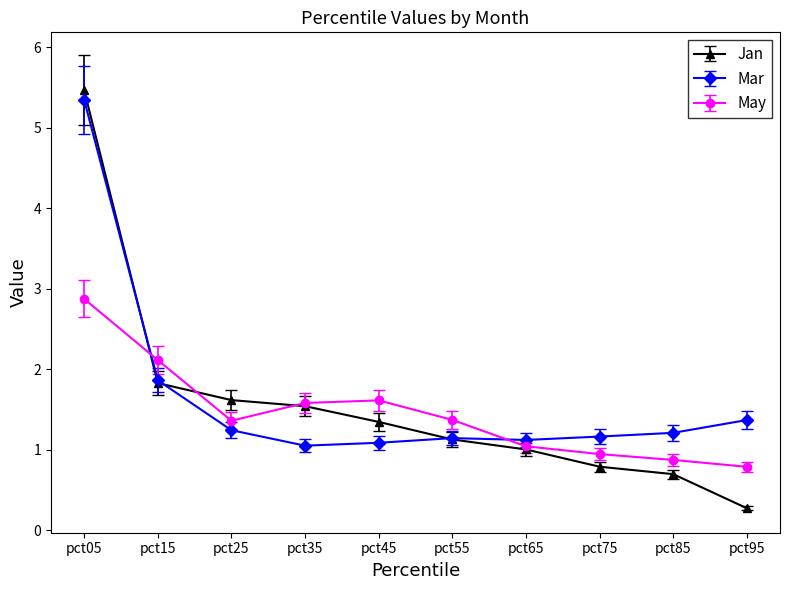

Rank the series by their maximum value, from lowest to highest.

May, Mar, Jan